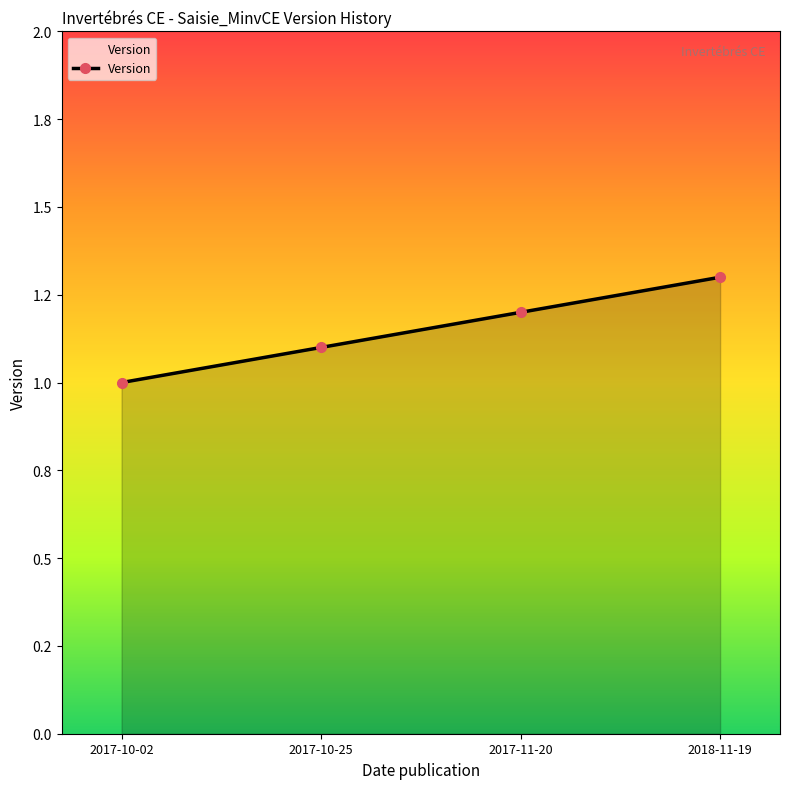

What value does the data have at 2017-11-20?

1.2